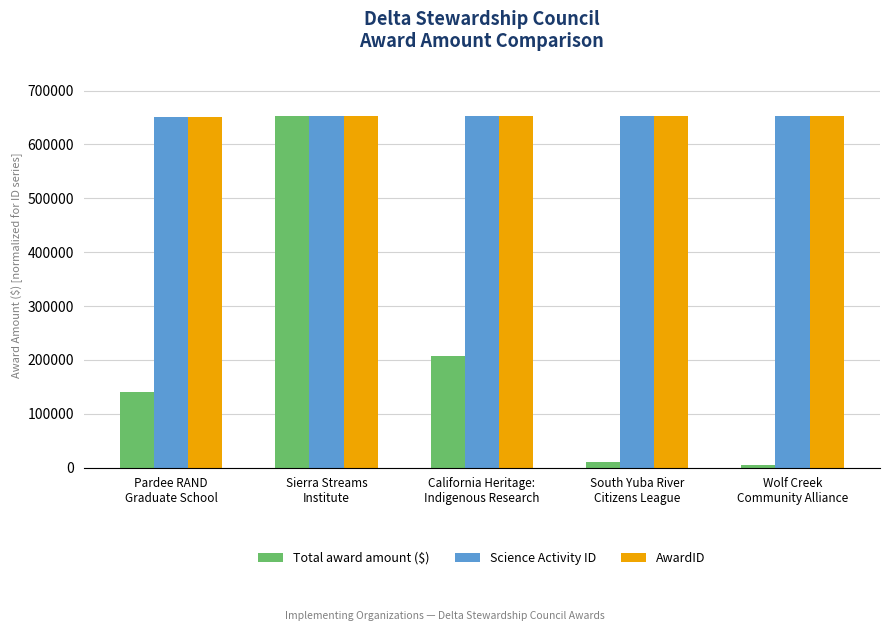

What is the difference between the highest and lowest values at Wolf Creek
Community Alliance?

648522.9